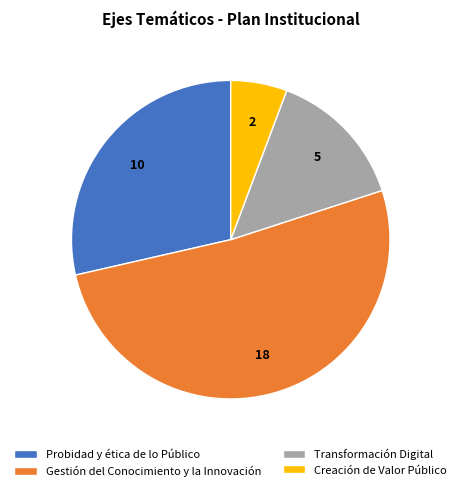

The Creación de Valor Público slice represents 1% of the pie. True or false?

False